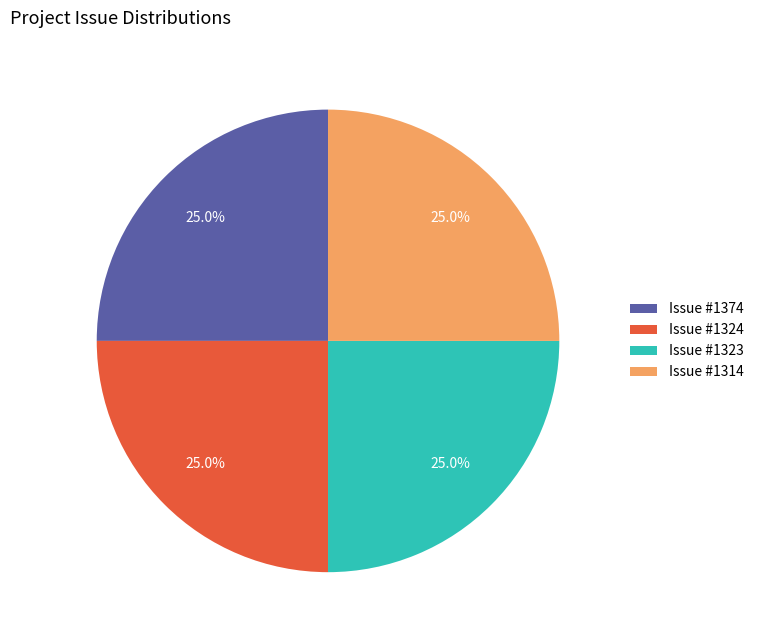

Approximately how many times larger is the value at Issue #1323 compared to Issue #1374?

1.0